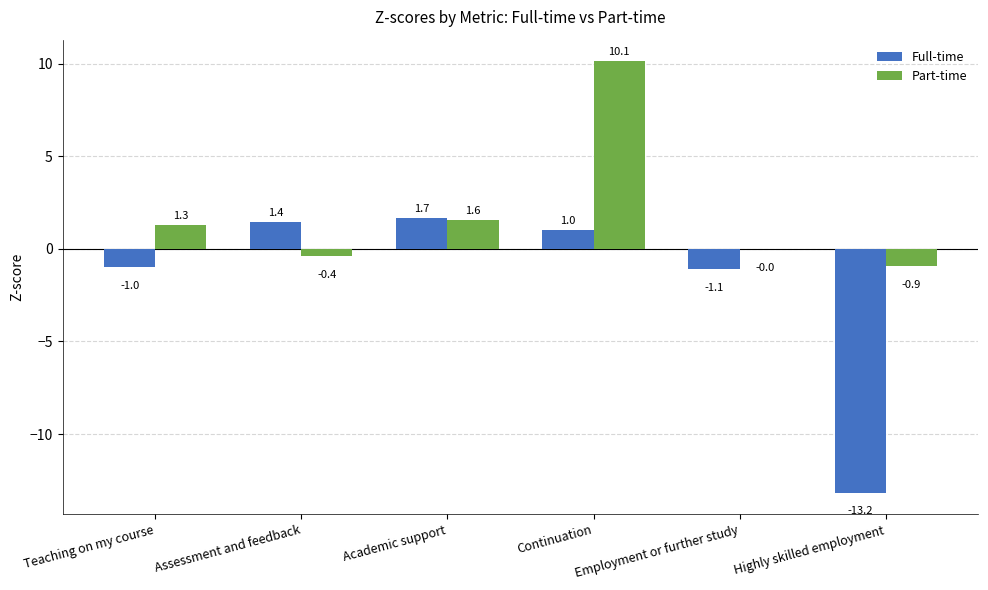

Which series changed the most between Teaching on my course and Assessment and feedback?

Full-time